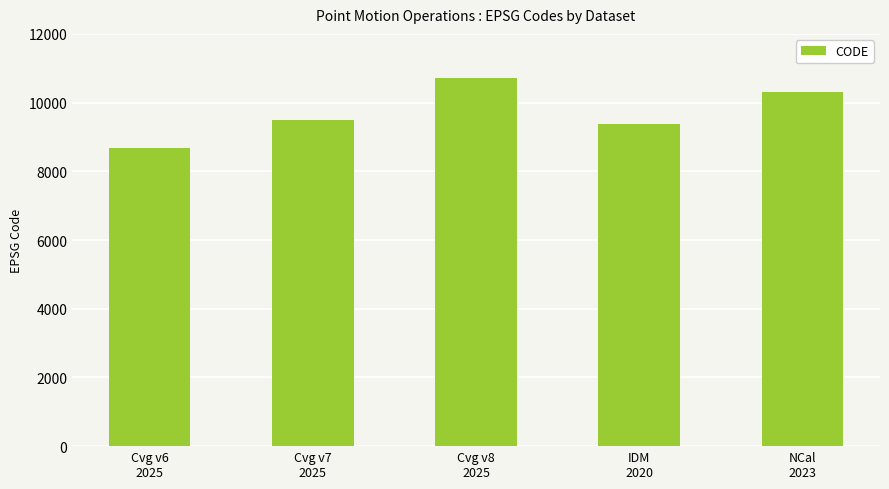

What is the value of the 1st bar from the left?

8676